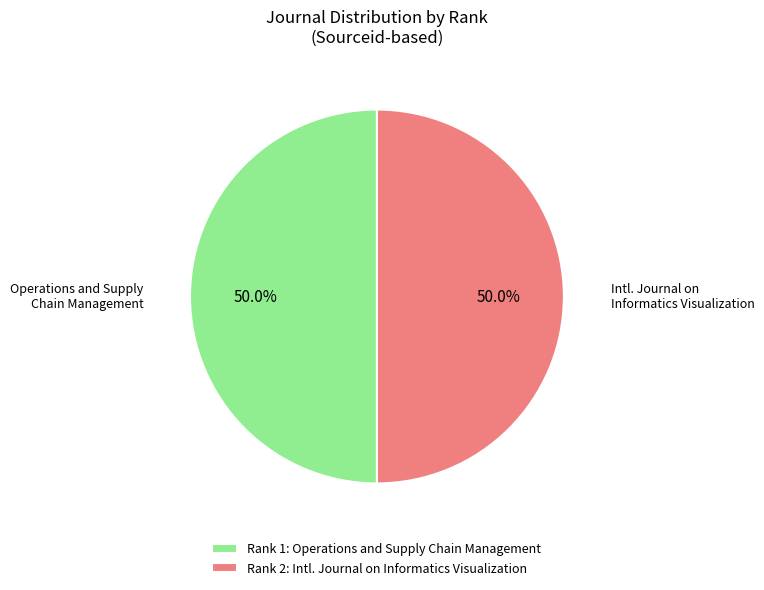

What percentage do Rank 2: Intl. Journal on Informatics Visualization and Rank 1: Operations and Supply Chain Management together represent?

100.0%